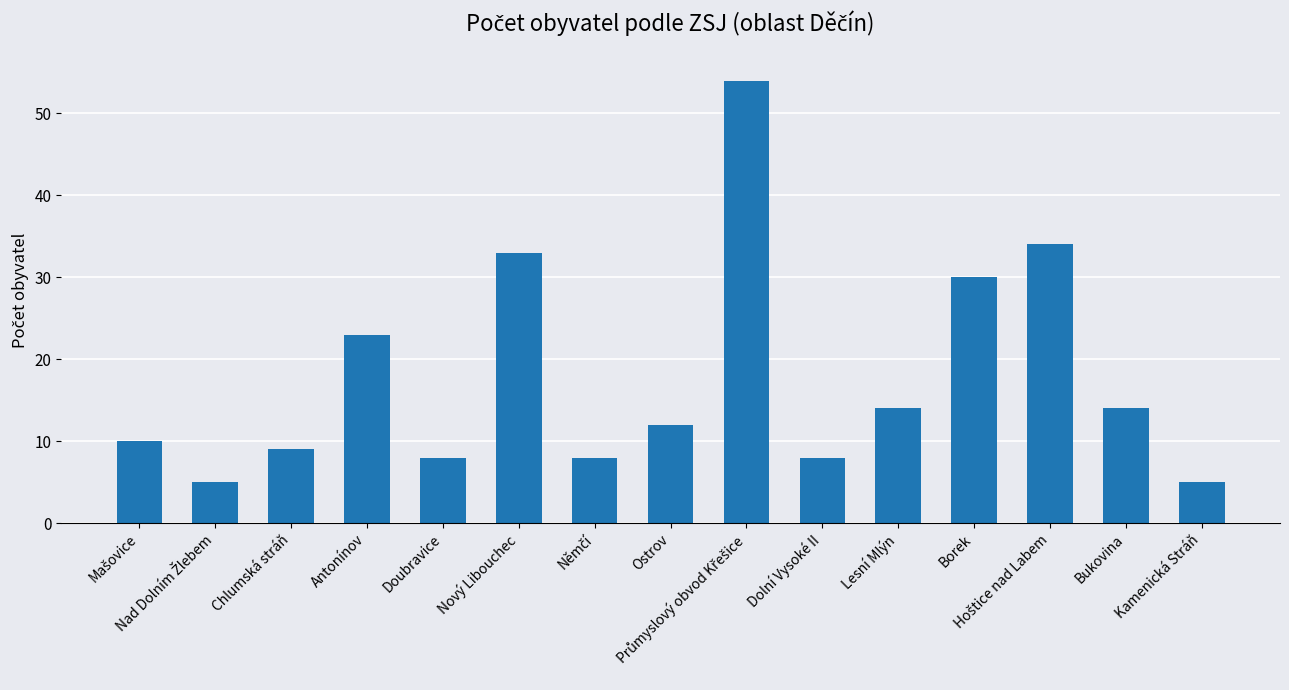

What is the smallest value displayed?

5